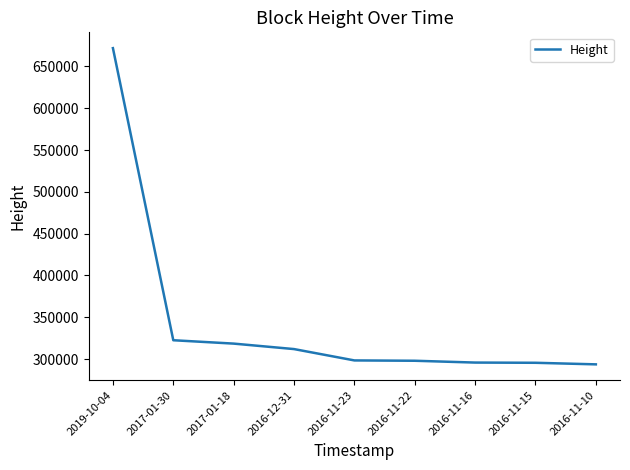

The value at 2017-01-30 is 322587. True or false?

True